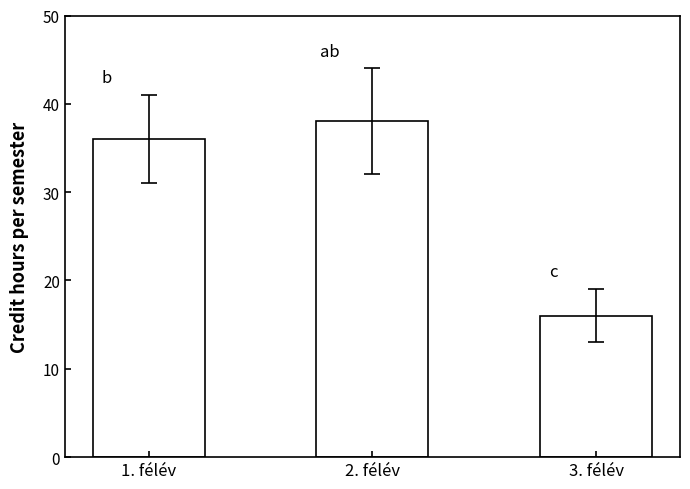

What is the difference between the values at 3. félév and 1. félév?

20